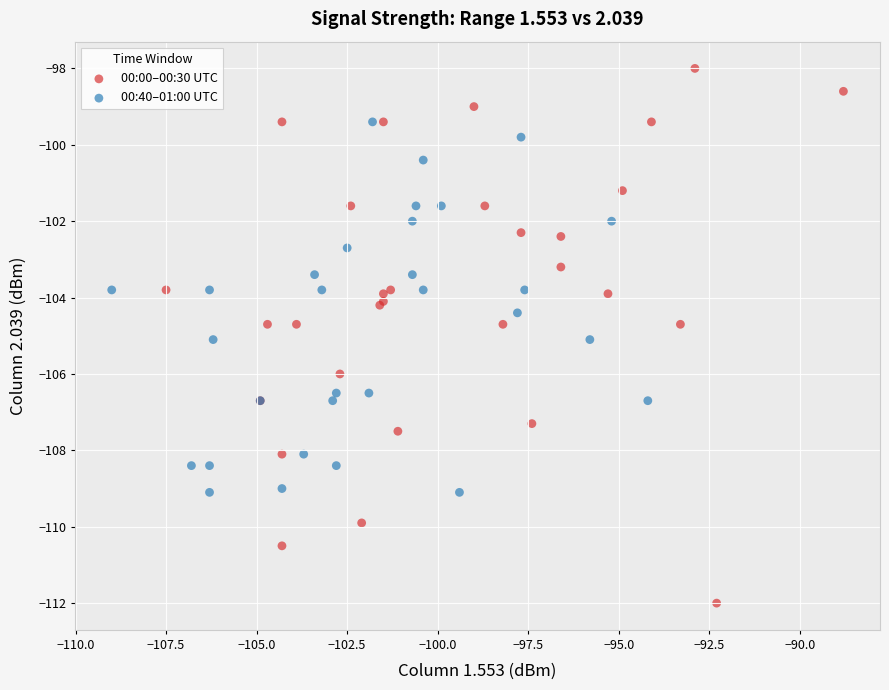

Which series contains the lowest Y value?

00:00–00:30 UTC